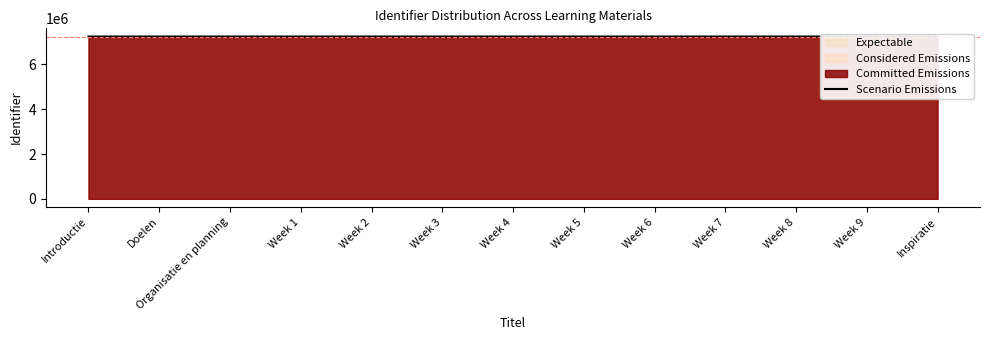

What is the sum of all values?

94227263.2